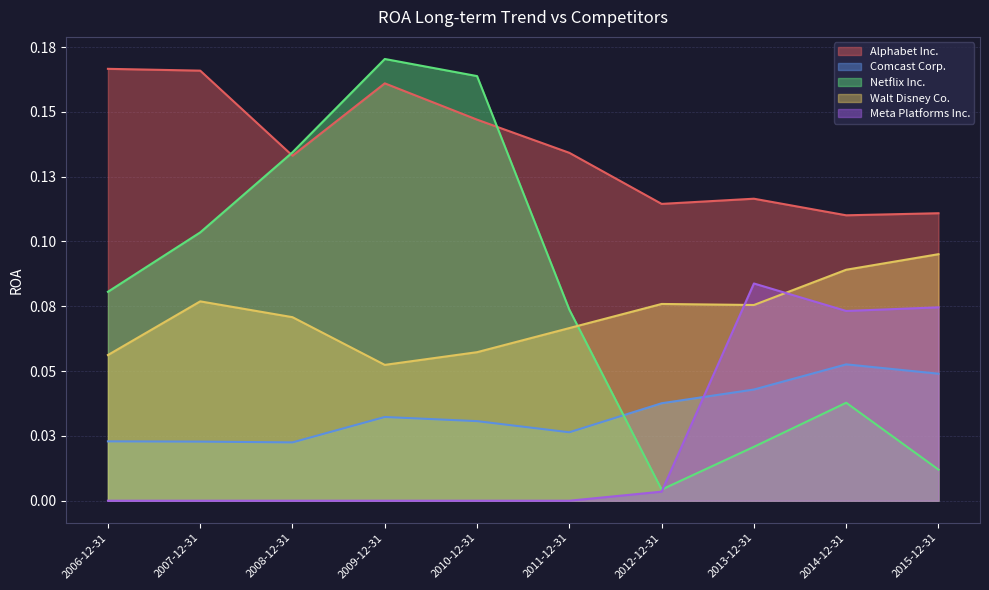

Is it true that Walt Disney Co. equals 0.1 at 2010-12-31?

False